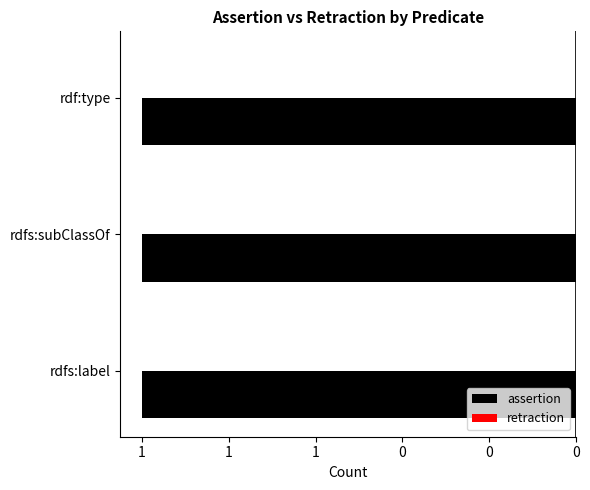

What is the minimum value for assertion?

1